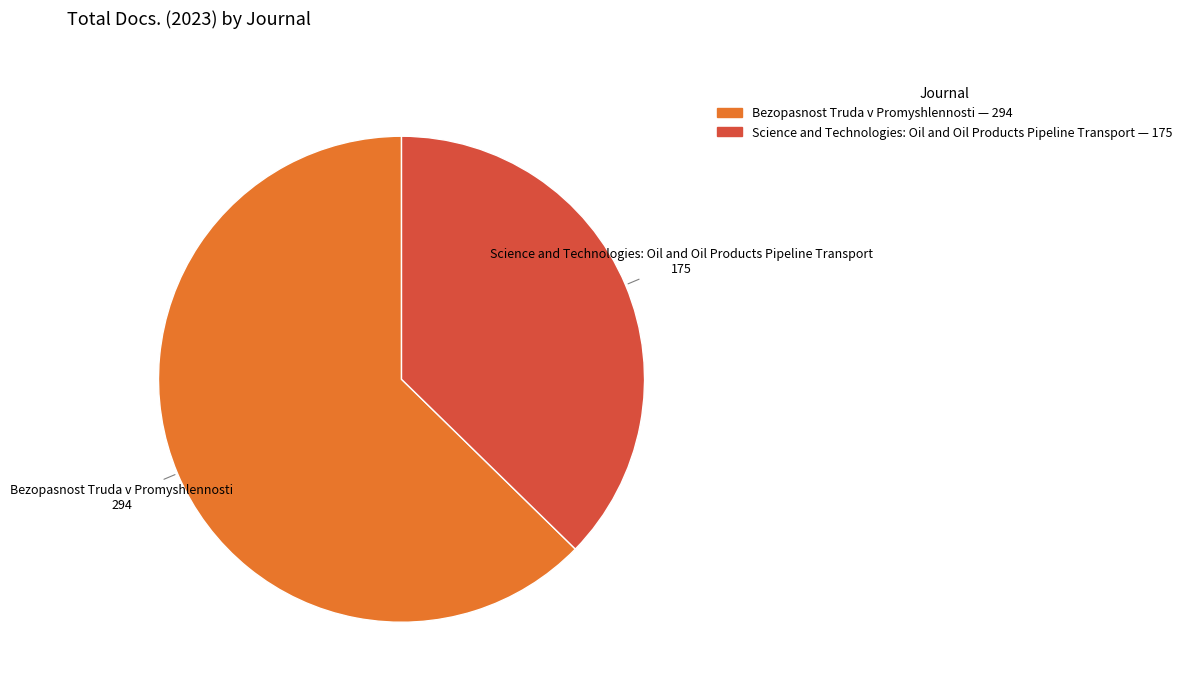

Rank the categories by value from highest to lowest.

Bezopasnost Truda v Promyshlennosti, Science and Technologies: Oil and Oil Products Pipeline Transport